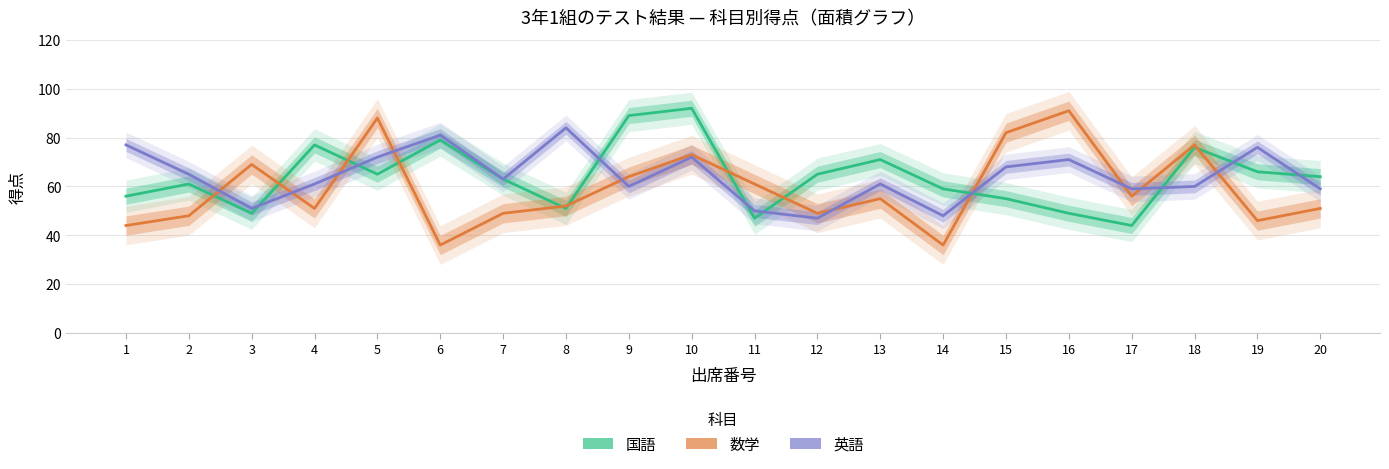

What is the total value across all series at 13?

187